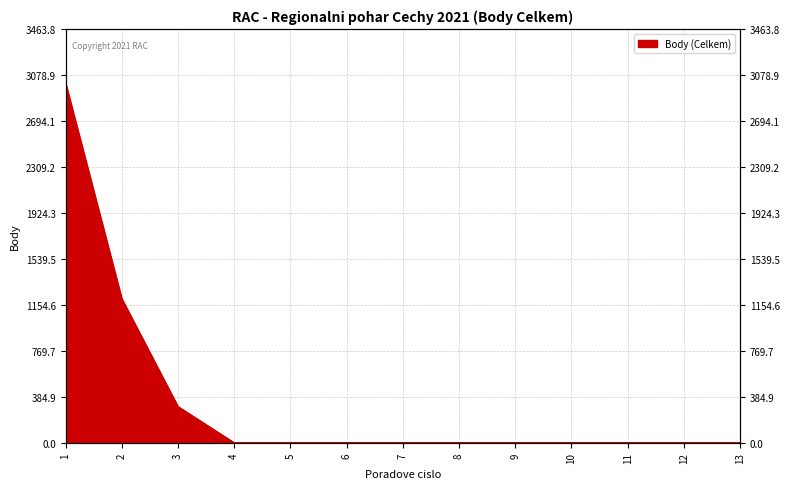

Count the number of categories in the chart.

13